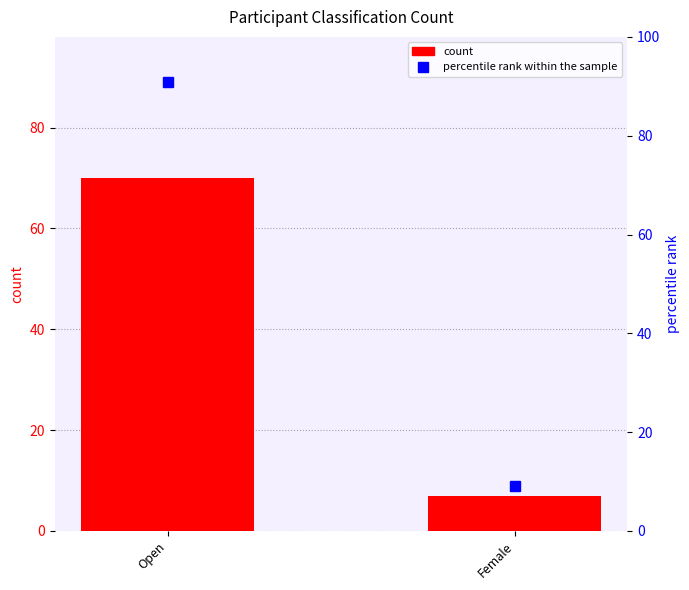

What is the difference between the count values at Female and Open?

63.0